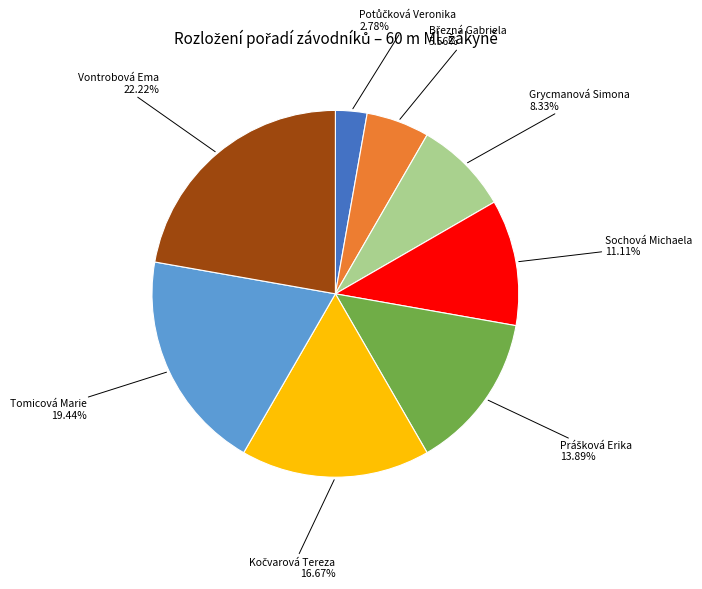

Is there a majority slice in this chart?

No